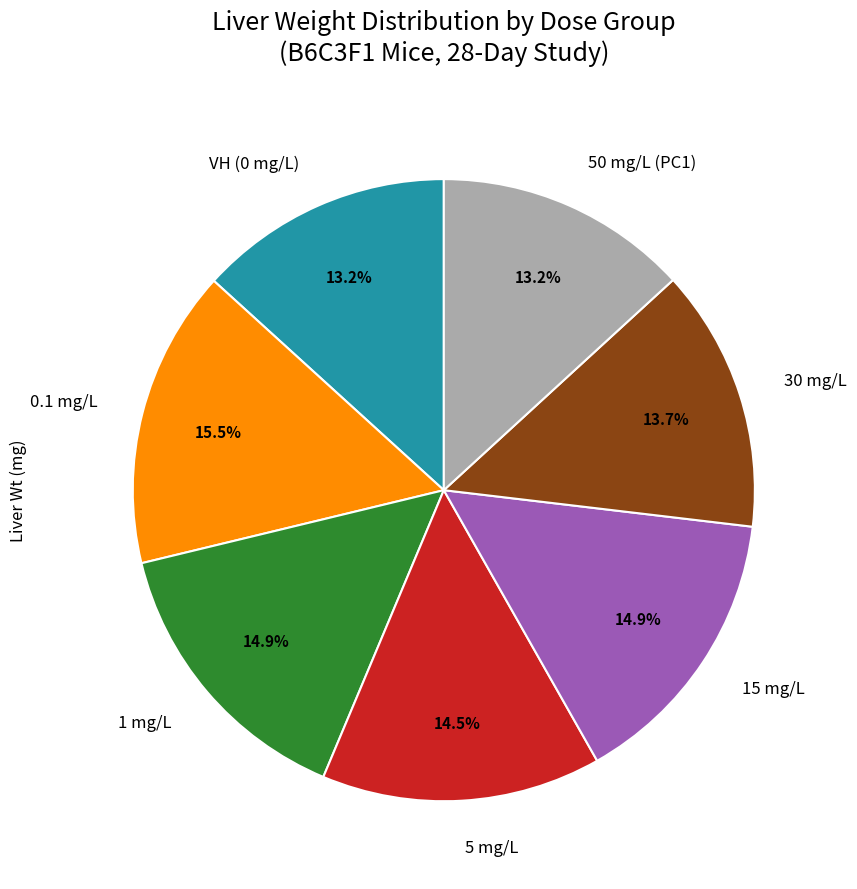

To the nearest percent, what is the average slice percentage?

14%